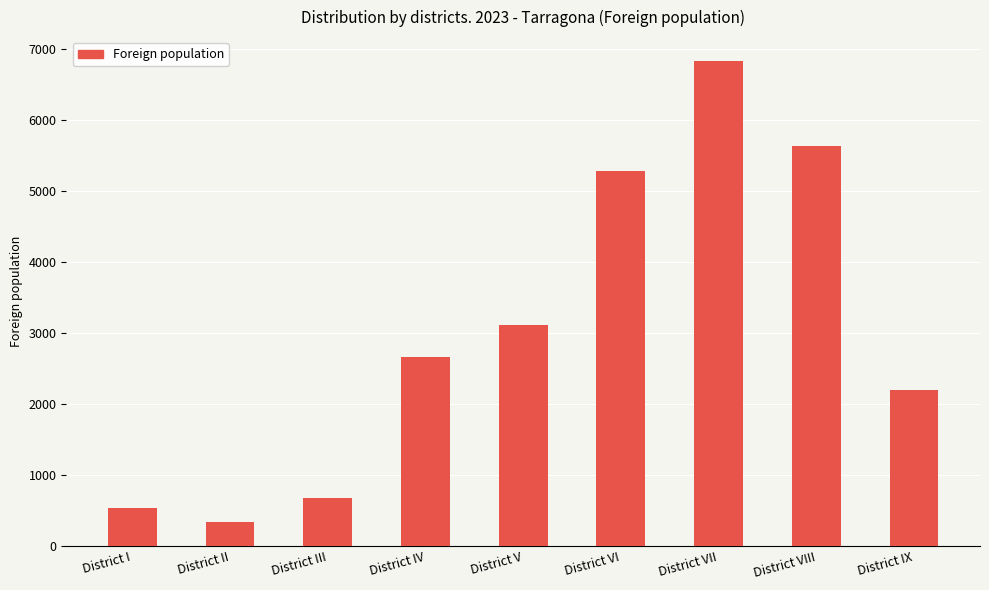

Rank the categories by value from lowest to highest.

District II, District I, District III, District IX, District IV, District V, District VI, District VIII, District VII